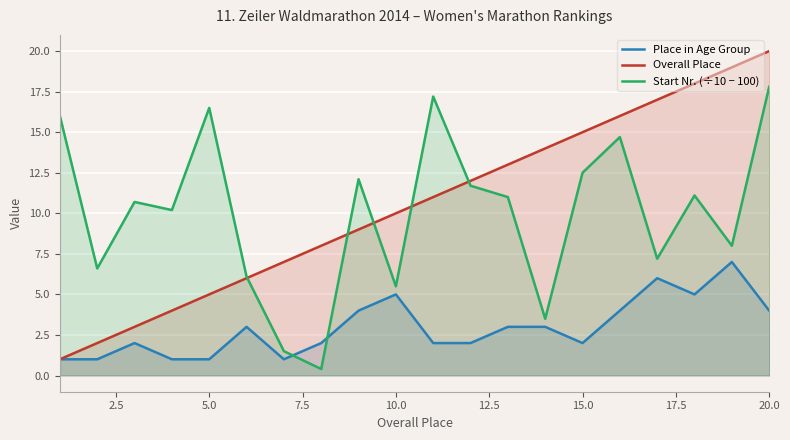

What is the spread (max minus min) of values at 15.0?

13.0